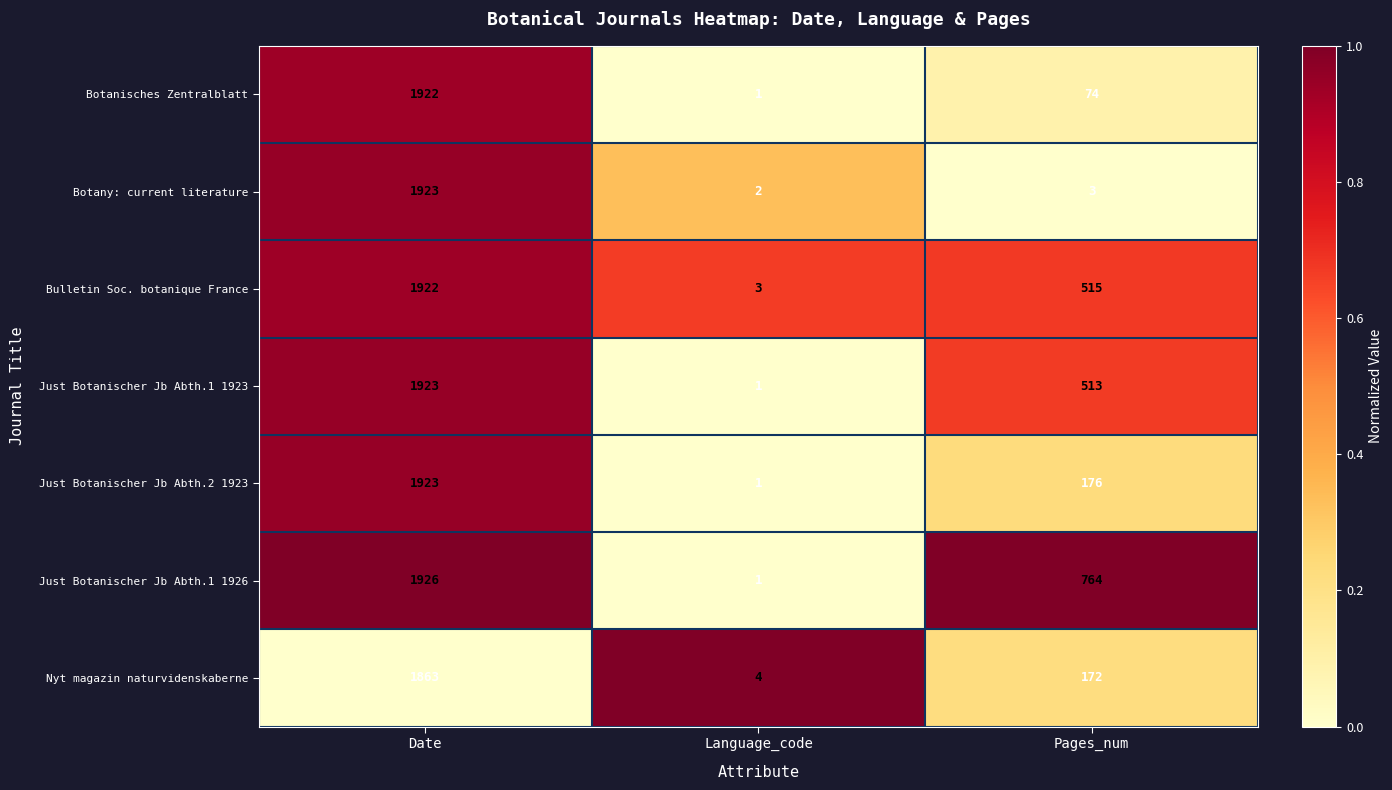

Reading left to right, extract all data points from this chart.

Botanisches Zentralblatt: 1922	1	74
Botany: current literature: 1923	2	3
Bulletin Soc. botanique France: 1922	3	515
Just Botanischer Jb Abth.1 1923: 1923	1	513
Just Botanischer Jb Abth.2 1923: 1923	1	176
Just Botanischer Jb Abth.1 1926: 1926	1	764
Nyt magazin naturvidenskaberne: 1863	4	172